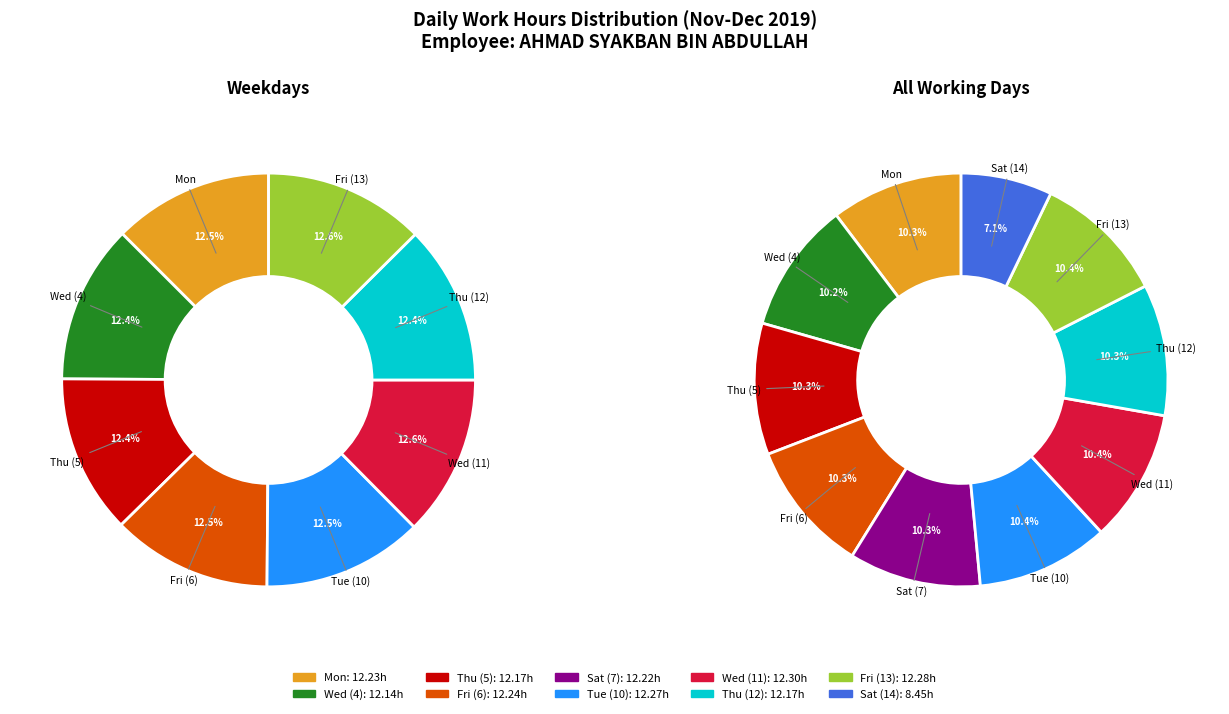

Is there any slice that represents more than half of the pie?

No